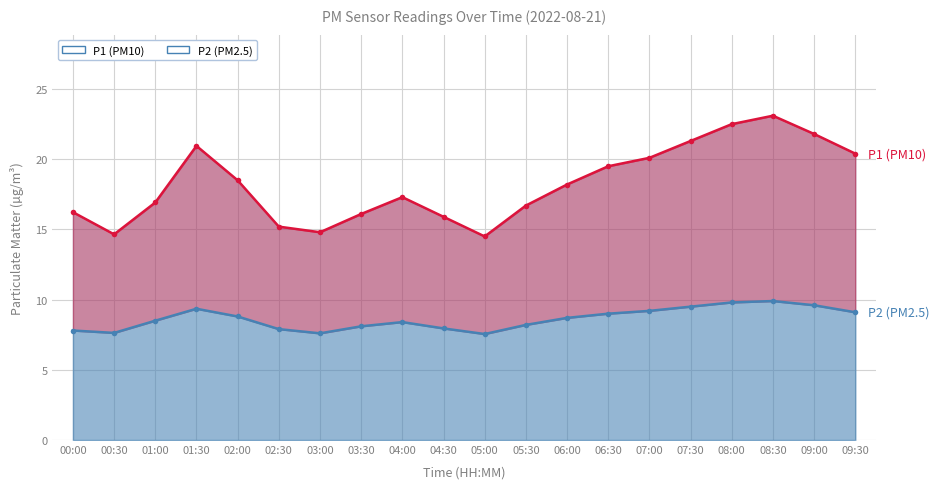

What is the difference between the maximum and second lowest values in the P1 (PM10) series?

8.5